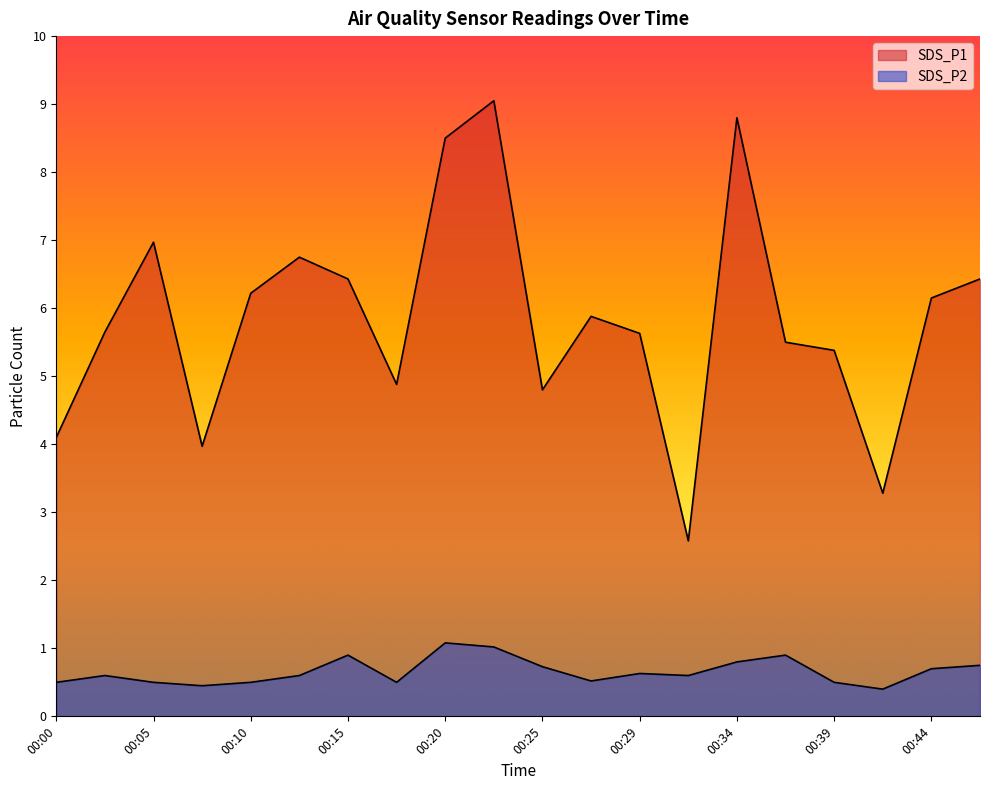

True or false: SDS_P2 and SDS_P1 cross at least once.

False